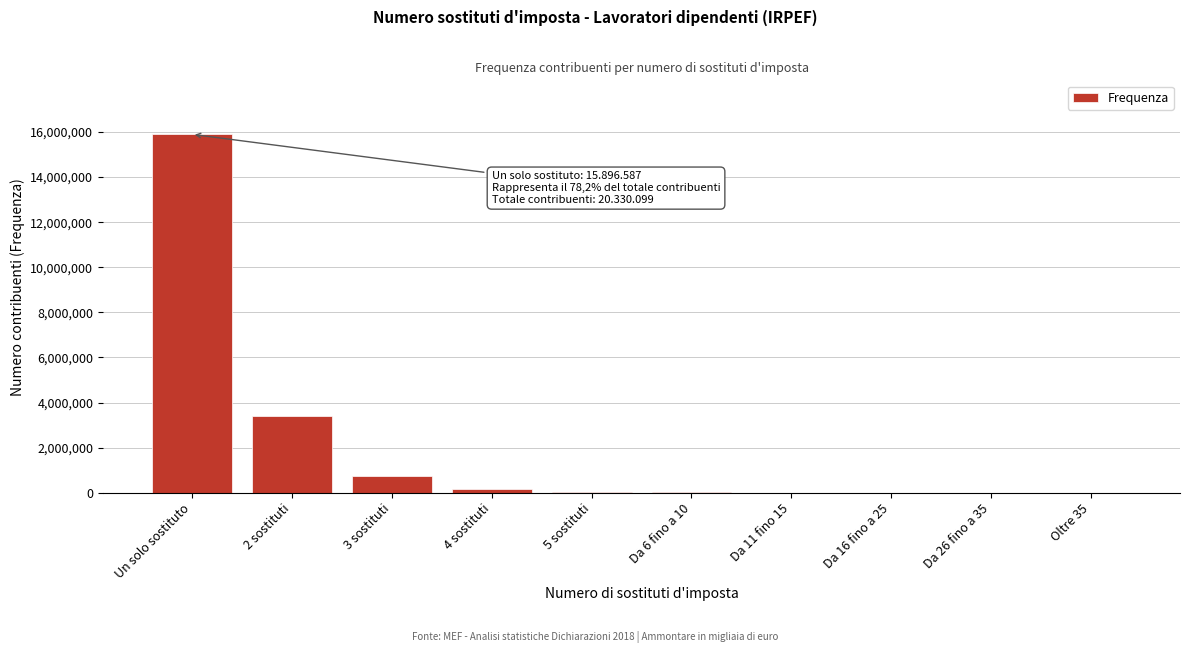

Which category has the highest value across all series?

Un solo sostituto